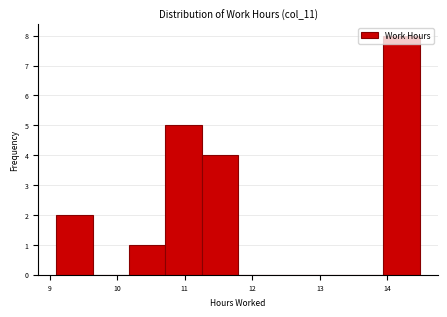

Which range on the x-axis has the tallest bar?

13.9 to 14.5